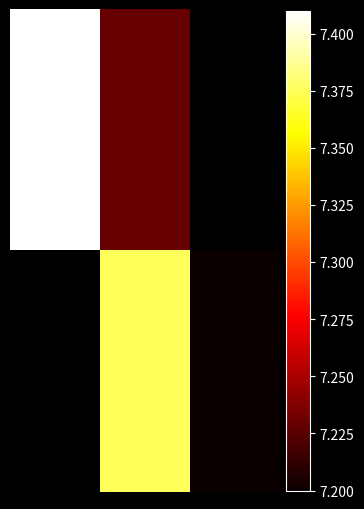

What is the spread (max minus min) of values at 1?

0.1